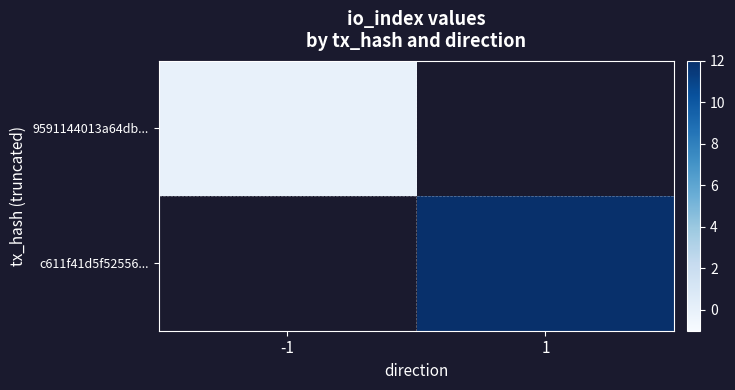

The value of 9591144013a64db... at -1 is 0.0. True or false?

True